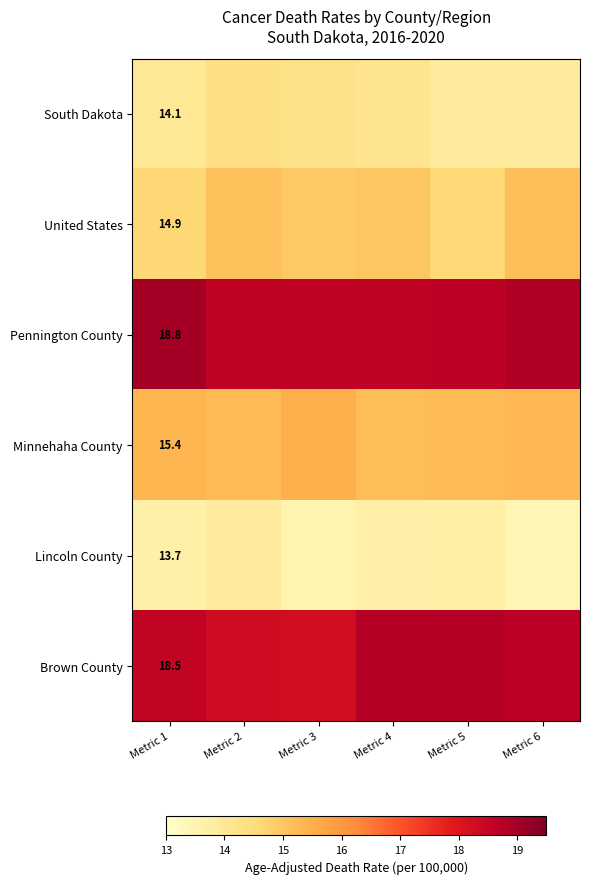

At which category is the sum across all series the highest?

Metric 2